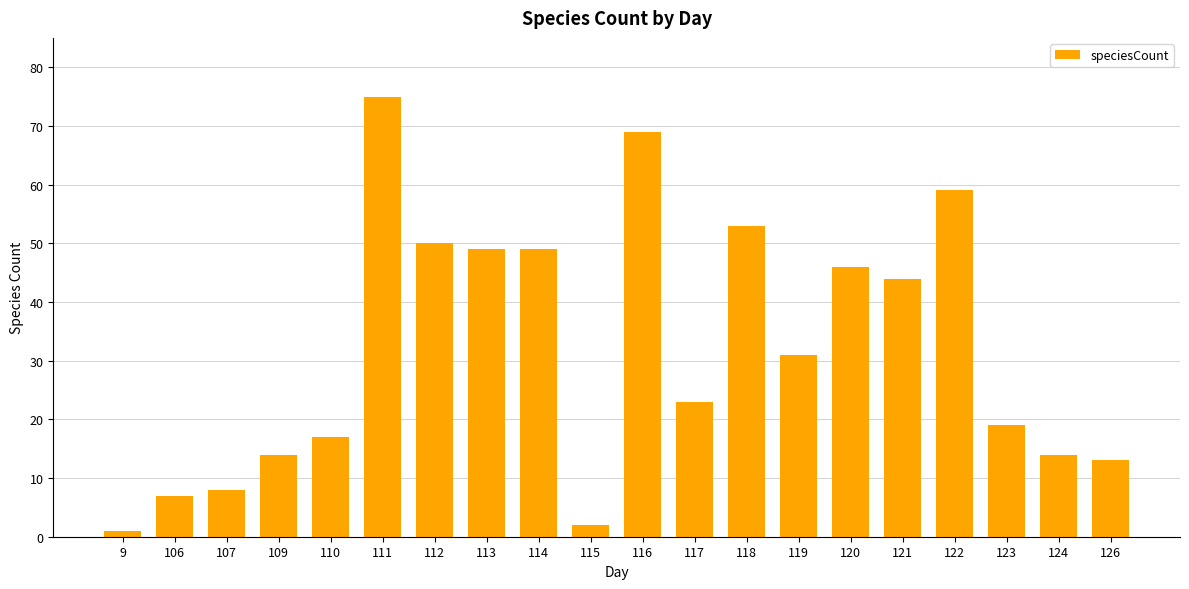

Reading left to right, transcribe all the data shown in this chart.

1	7	8	14	17	75	50	49	49	2	69	23	53	31	46	44	59	19	14	13